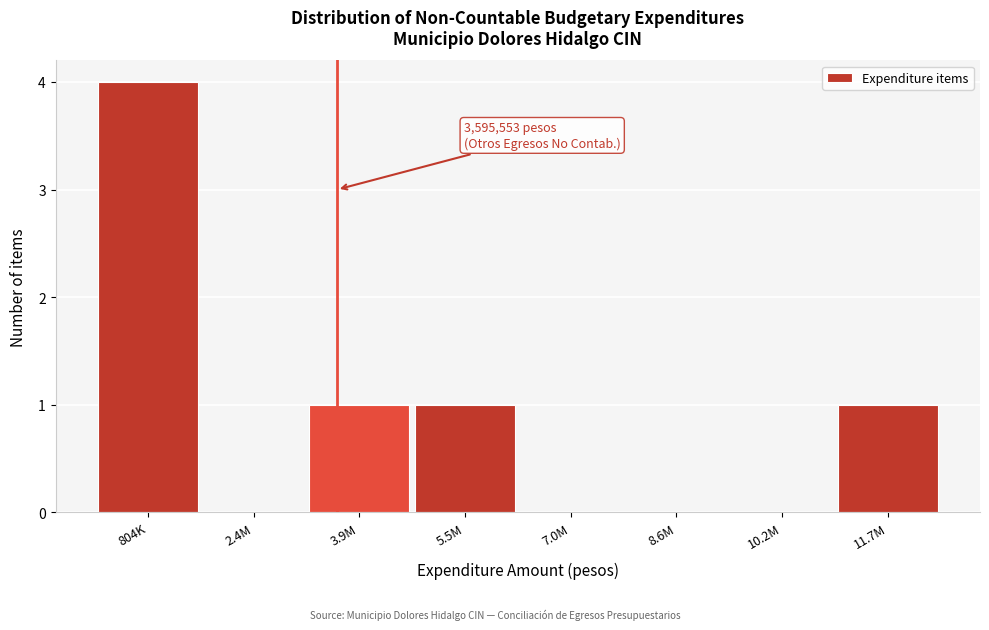

Reading left to right, list all the values displayed in this chart.

804K=4	2.4M=0	3.9M=1	5.5M=1	7.0M=0	8.6M=0	10.2M=0	11.7M=1